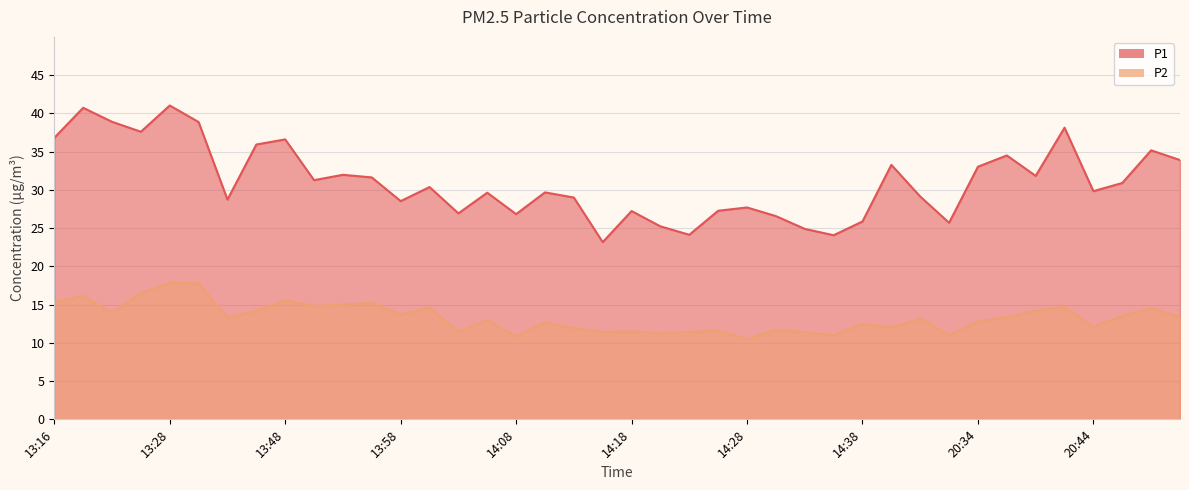

What is the difference between the maximum and second lowest values in the P1 series?

17.0